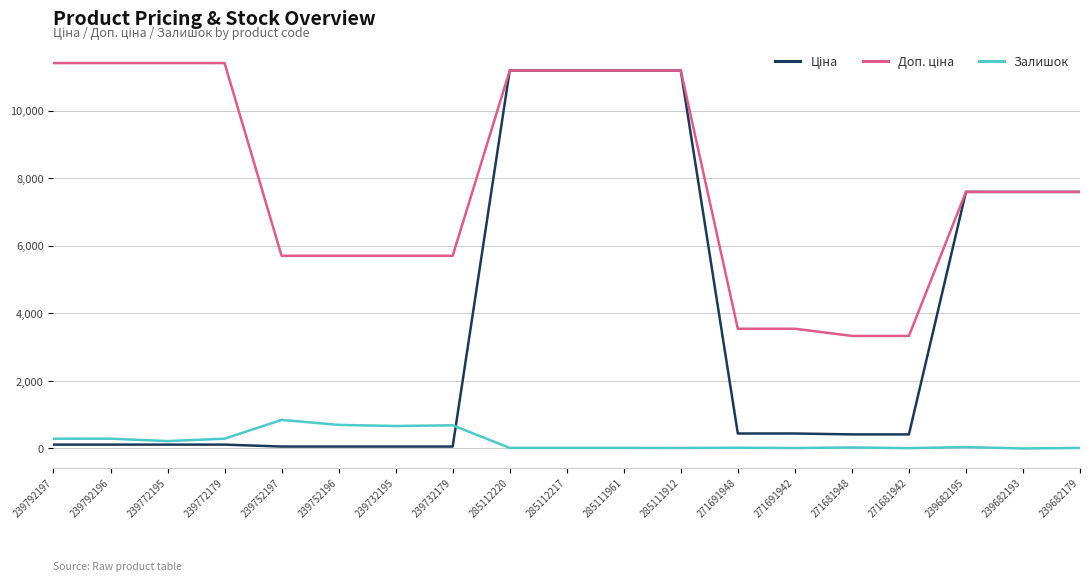

What is the maximum value shown in the chart?

11410.0